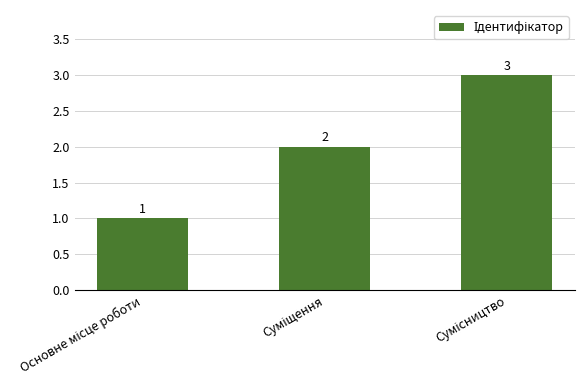

What is the value of the 2nd bar from the left?

2